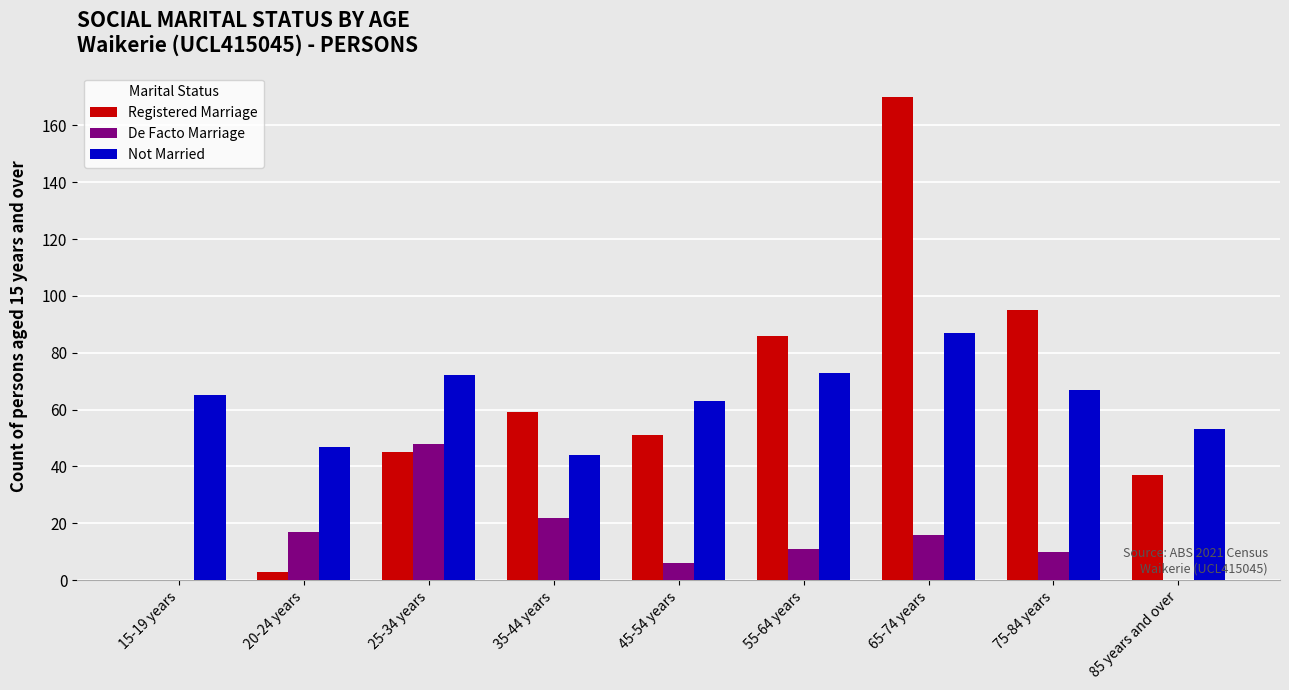

What is the maximum value shown in the chart?

170